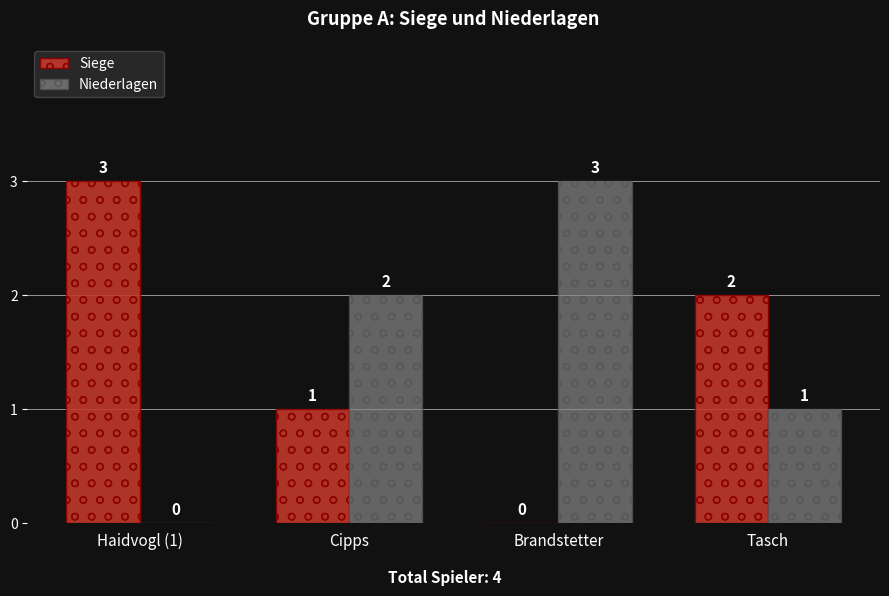

Where is Niederlagen nearest to the value 1?

Tasch